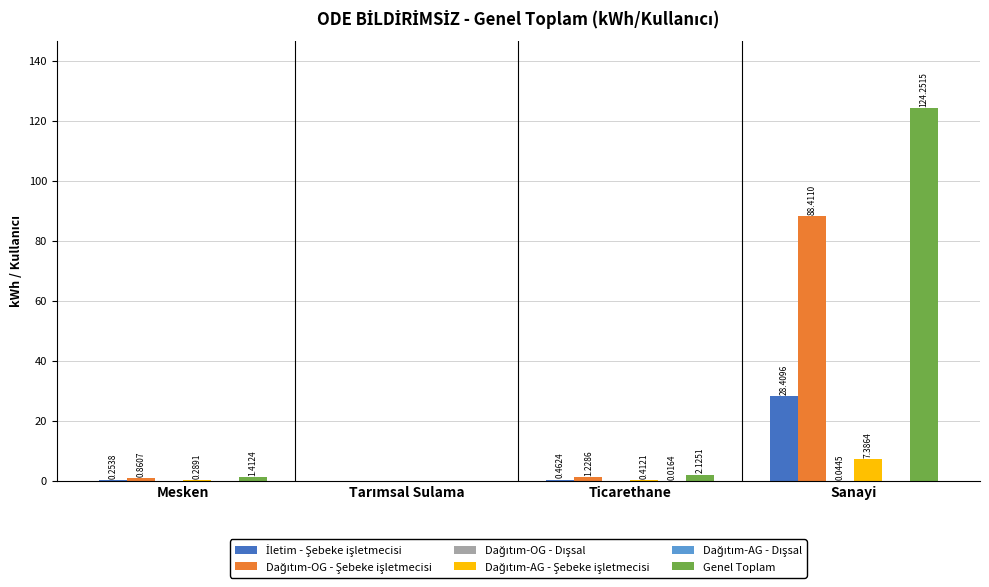

At which category does the chart reach its peak across all series?

Sanayi